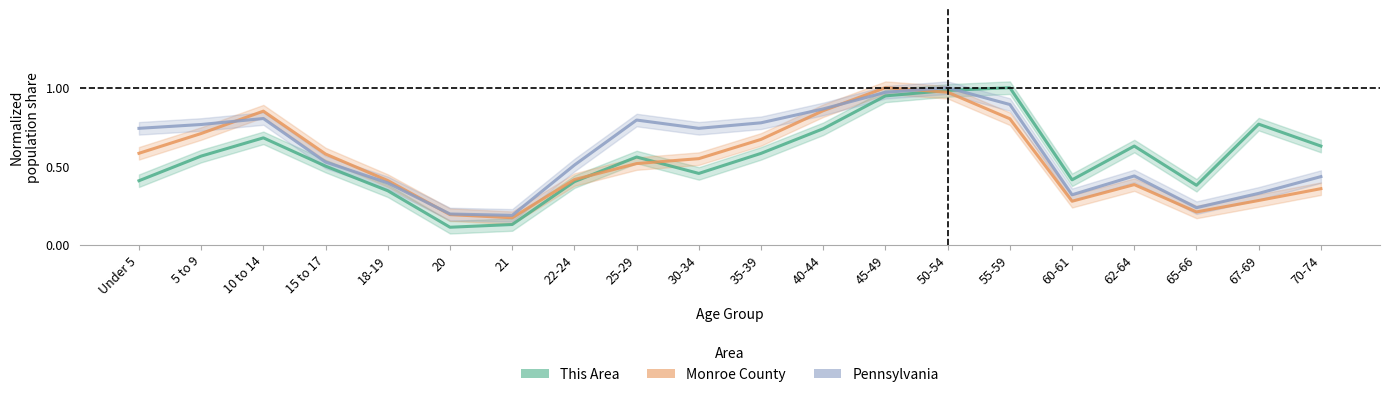

True or false: Monroe County and This Area cross at least once.

True